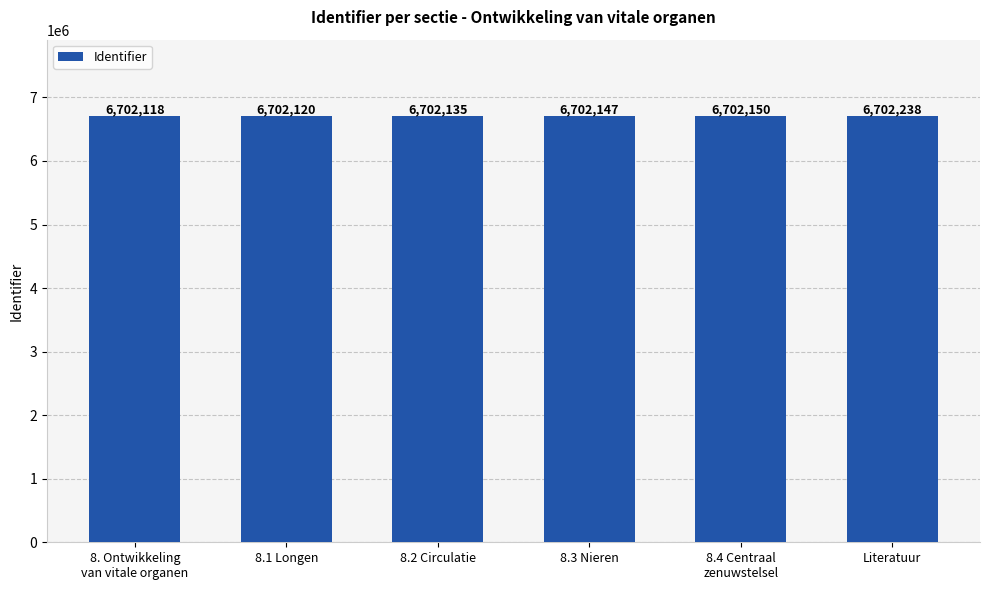

What position from the left is 8.1 Longen?

2